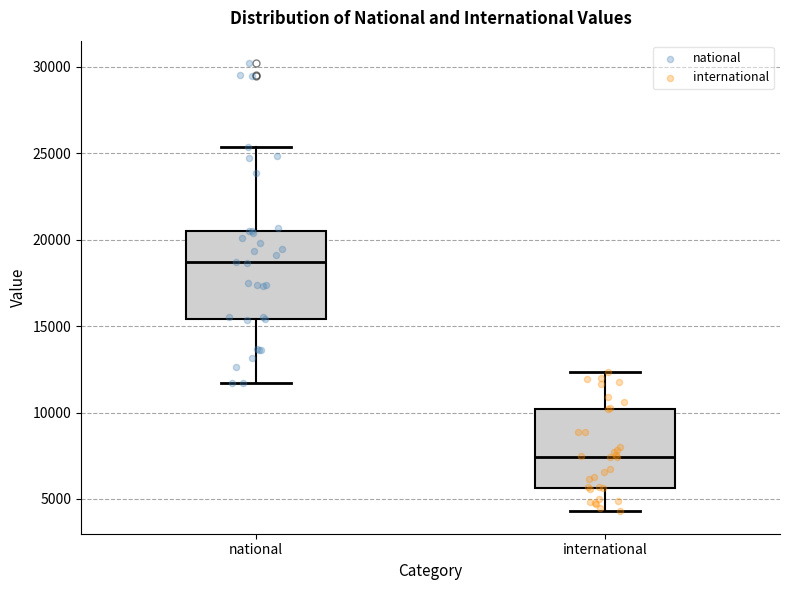

Reading left to right, read every box against the y-axis: the position of its median line, the range the box covers, and the ends of its whiskers. The values are not printed on the chart, so give them approximately, as read against the axis.

national: median 18500, box 15500 to 20500, whiskers 11500 to 25500
international: median 7500, box 5500 to 10000, whiskers 4500 to 12500